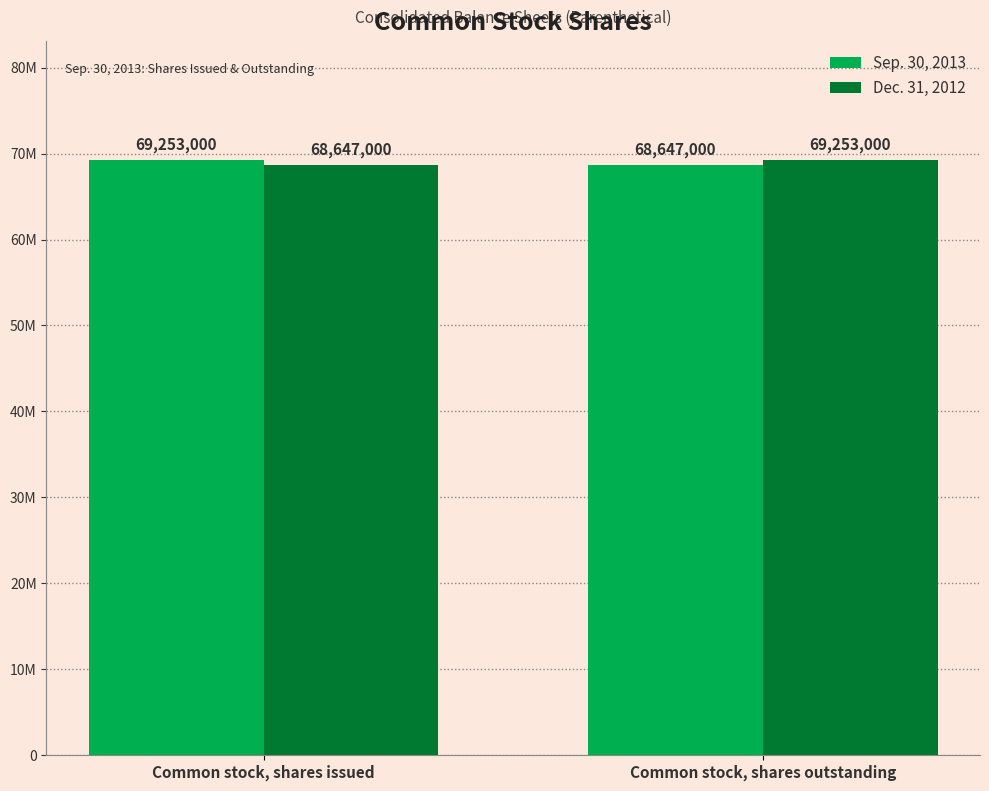

Are the bars horizontal?

No